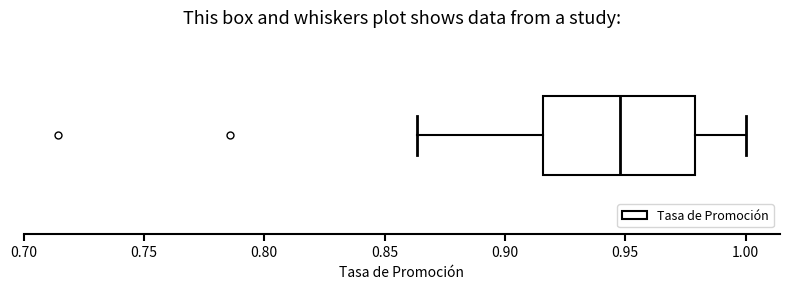

Transcribe this box plot: give where the median line is, the range the box spans, and where the two whiskers end, as read against the x-axis. The values are not printed on the chart, so give them approximately, as read against the axis.

median 0.950, box 0.915 to 0.980, whiskers 0.865 to 1.000